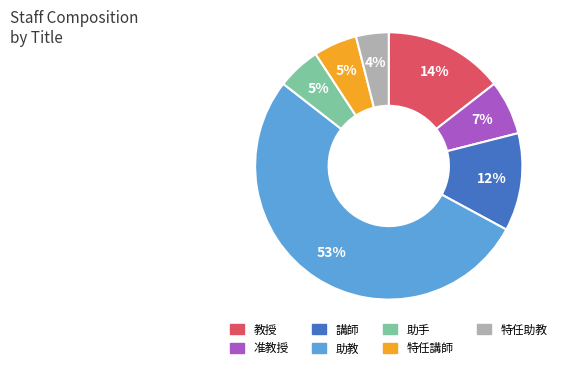

What is the majority slice?

助教